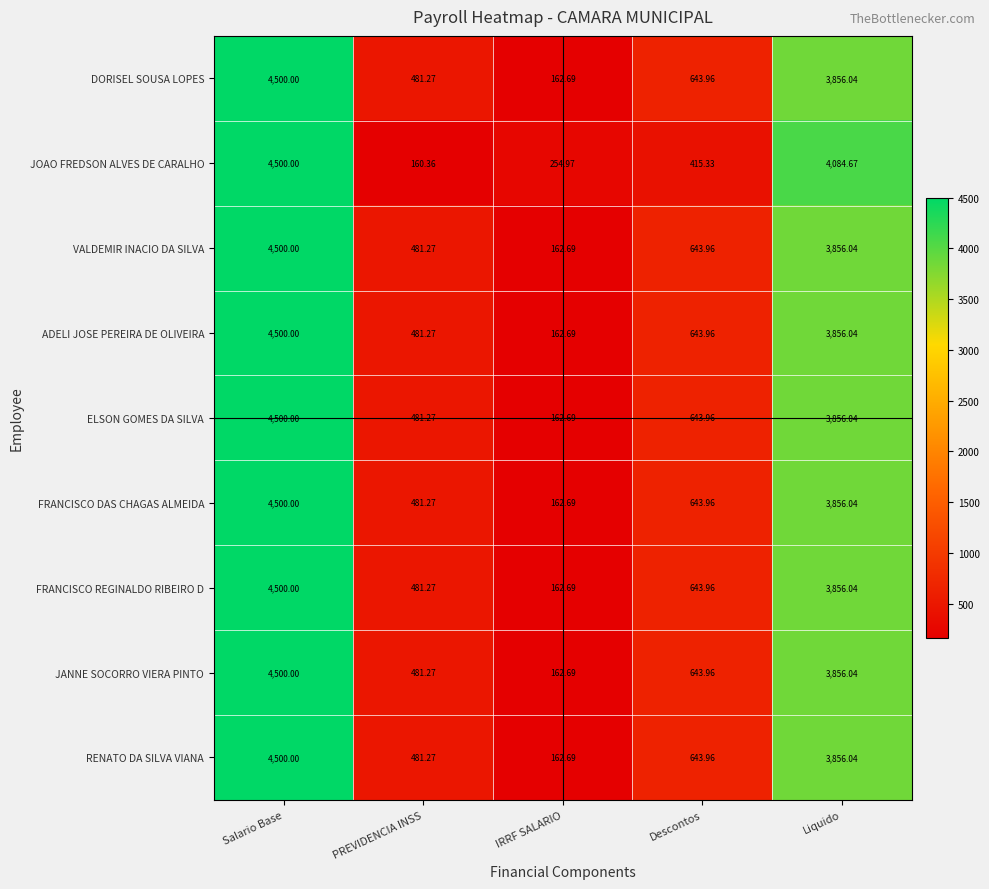

At which label does ADELI JOSE PEREIRA DE OLIVEIRA reach its minimum?

IRRF SALARIO